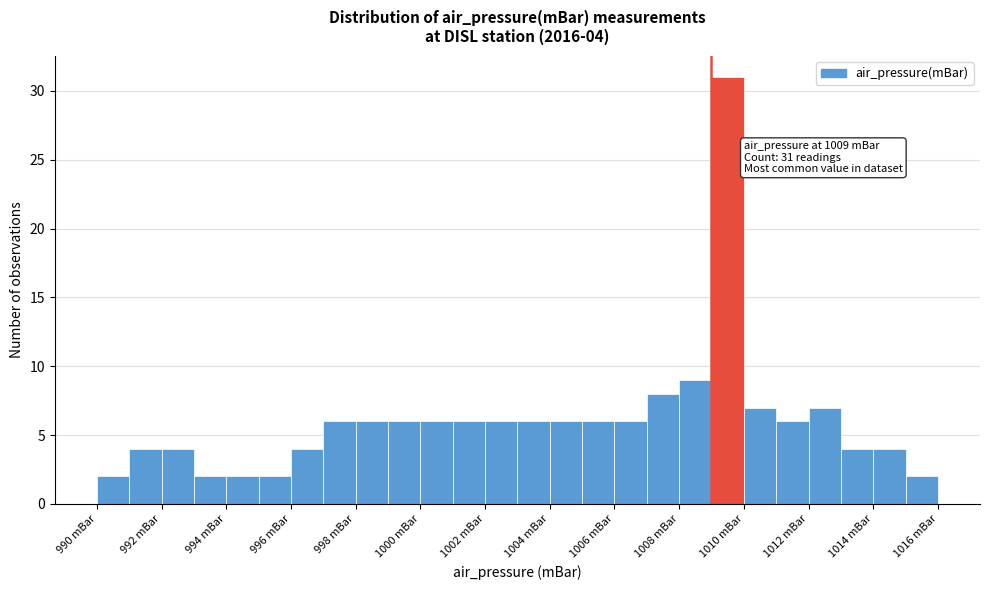

Over which range of the x-axis is the bar tallest?

1009 to 1010